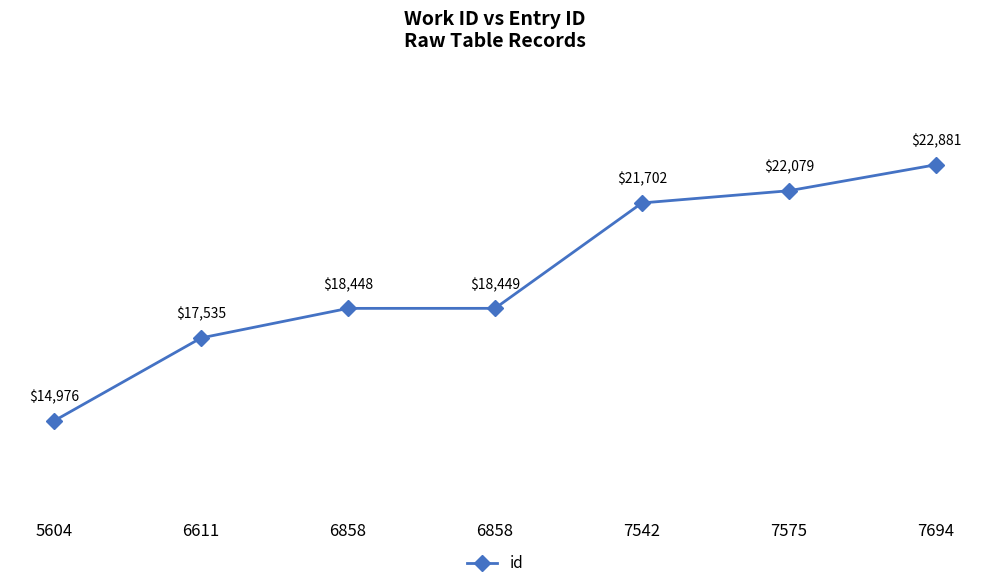

How many lines are shown in the chart?

1